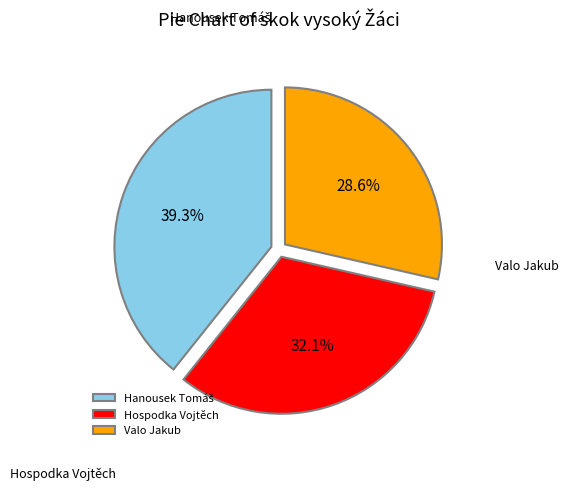

To the nearest percent, what is the combined percentage of Valo Jakub and Hospodka Vojtěch?

61%